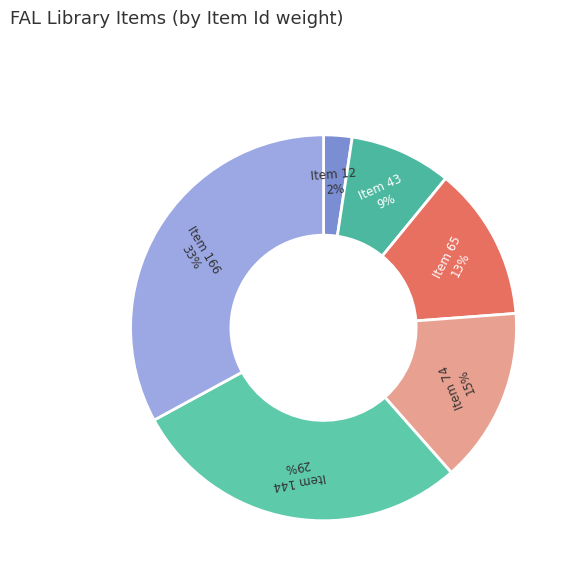

To the nearest percent, what portion does Item 65 represent?

13%